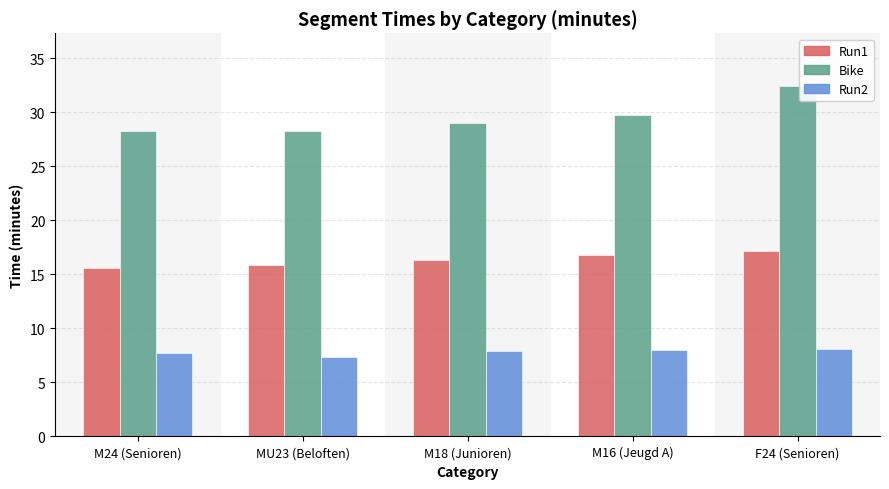

What are all the series names shown in the legend?

Run1, Bike, Run2